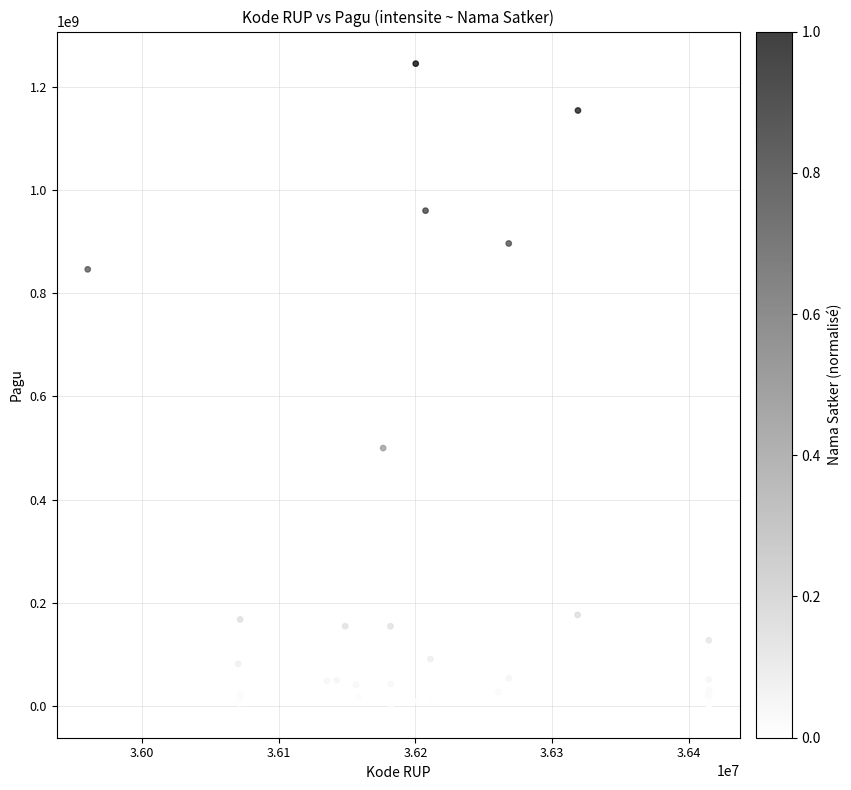

What Y value in the scatter plot is closest to 622840000?

499932000